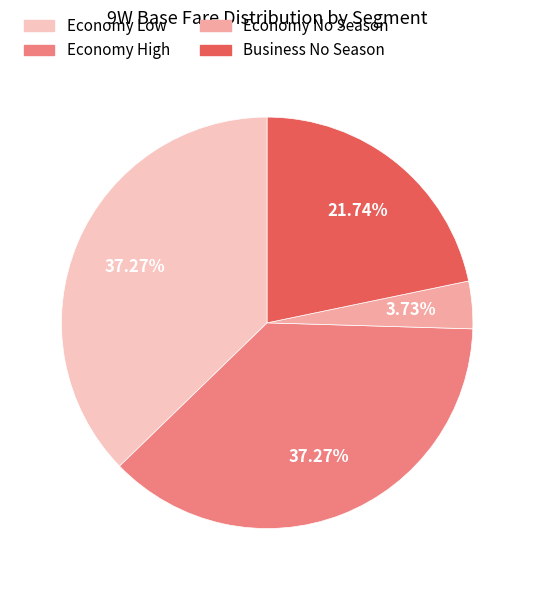

To the nearest percent, what portion does Economy Low represent?

37%